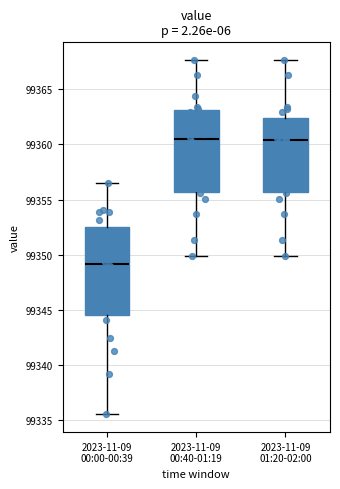

Reading left to right, read every box against the y-axis: the position of its median line, the range the box covers, and the ends of its whiskers. The values are not printed on the chart, so give them approximately, as read against the axis.

2023-11-09 00:00-00:39: median 99349.0, box 99344.5 to 99352.5, whiskers 99335.5 to 99356.5
2023-11-09 00:40-01:19: median 99360.5, box 99355.5 to 99363.0, whiskers 99350.0 to 99367.5
2023-11-09 01:20-02:00: median 99360.5, box 99355.5 to 99362.5, whiskers 99350.0 to 99367.5